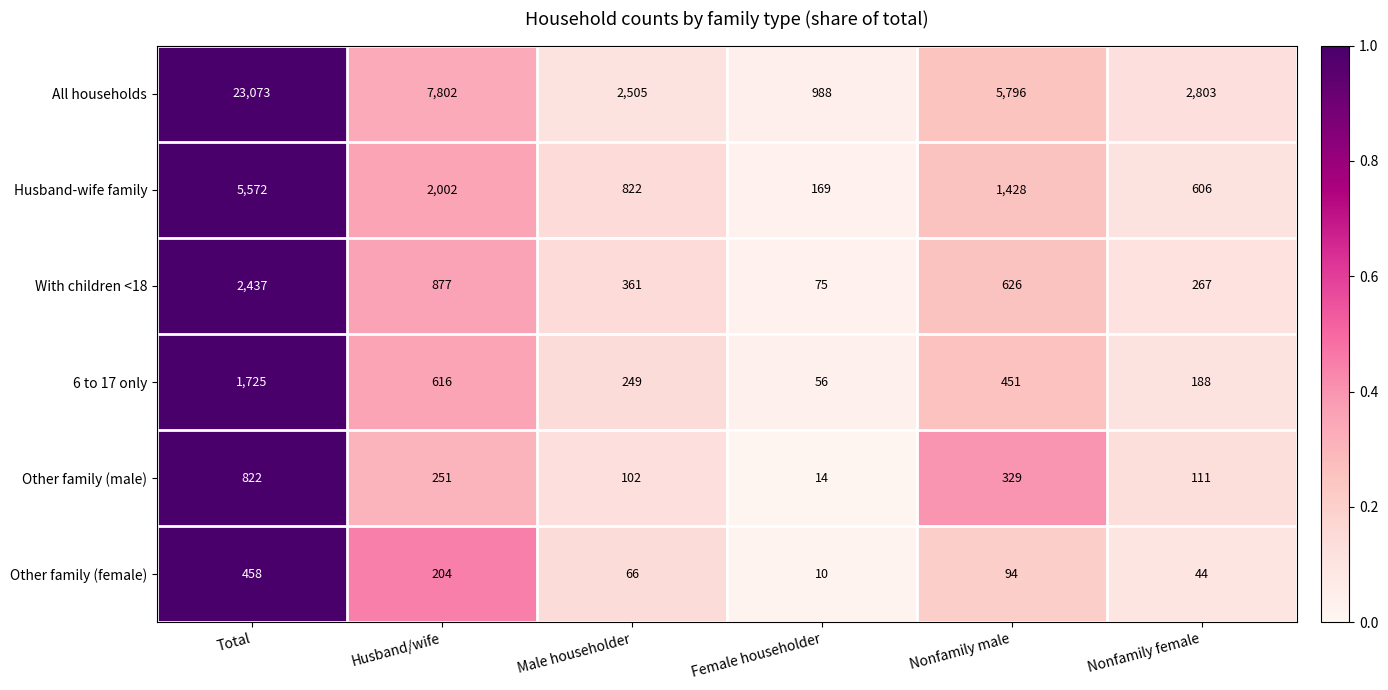

Which series has the largest total across all categories?

All households